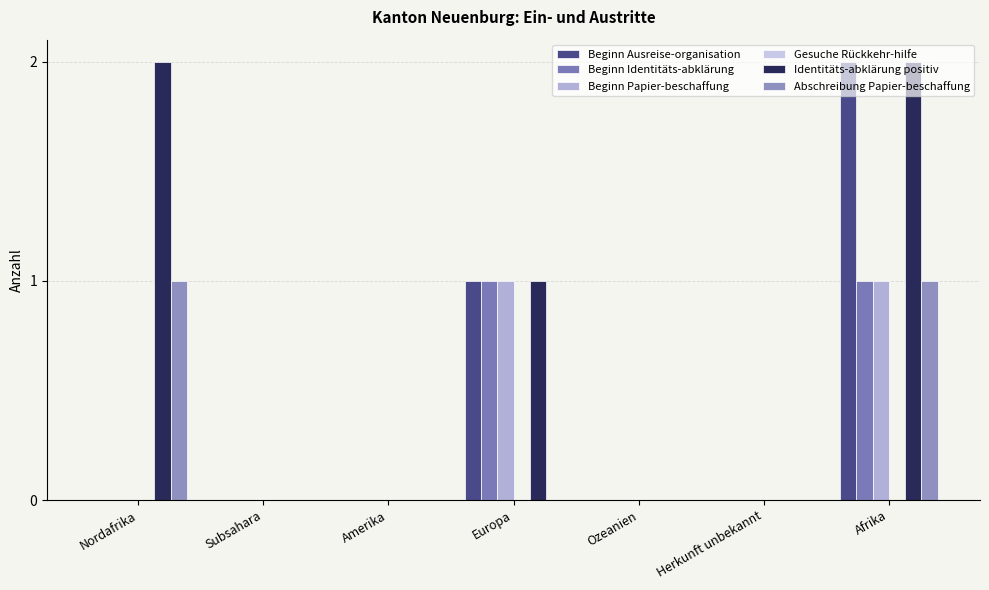

Which series has the largest range (max minus min)?

Beginn Ausreise-organisation